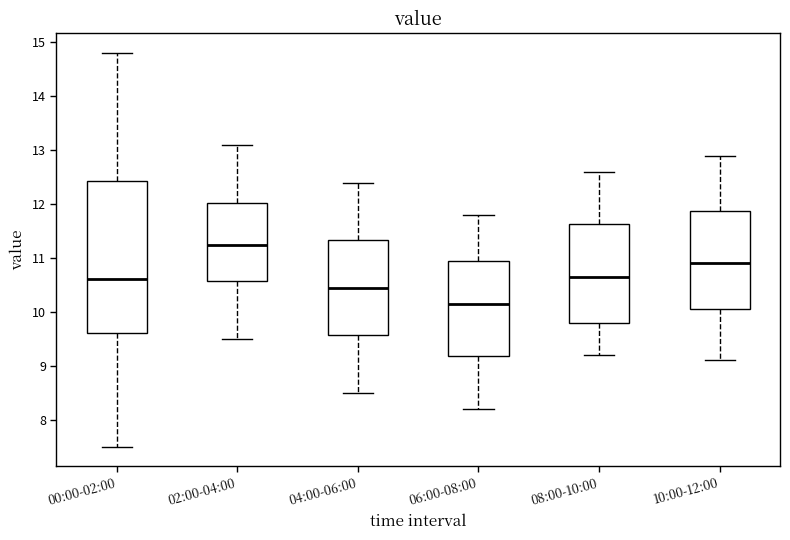

Reading left to right, transcribe this box plot: for each box, give where its median line is, the range the box spans, and where its two whiskers end, as read against the y-axis. The values are not printed on the chart, so give them approximately, as read against the axis.

00:00-02:00: median 10.6, box 9.6 to 12.4, whiskers 7.5 to 14.8
02:00-04:00: median 11.3, box 10.6 to 12.0, whiskers 9.5 to 13.1
04:00-06:00: median 10.5, box 9.6 to 11.3, whiskers 8.5 to 12.4
06:00-08:00: median 10.2, box 9.2 to 11.0, whiskers 8.2 to 11.8
08:00-10:00: median 10.7, box 9.8 to 11.6, whiskers 9.2 to 12.6
10:00-12:00: median 10.9, box 10.1 to 11.9, whiskers 9.1 to 12.9